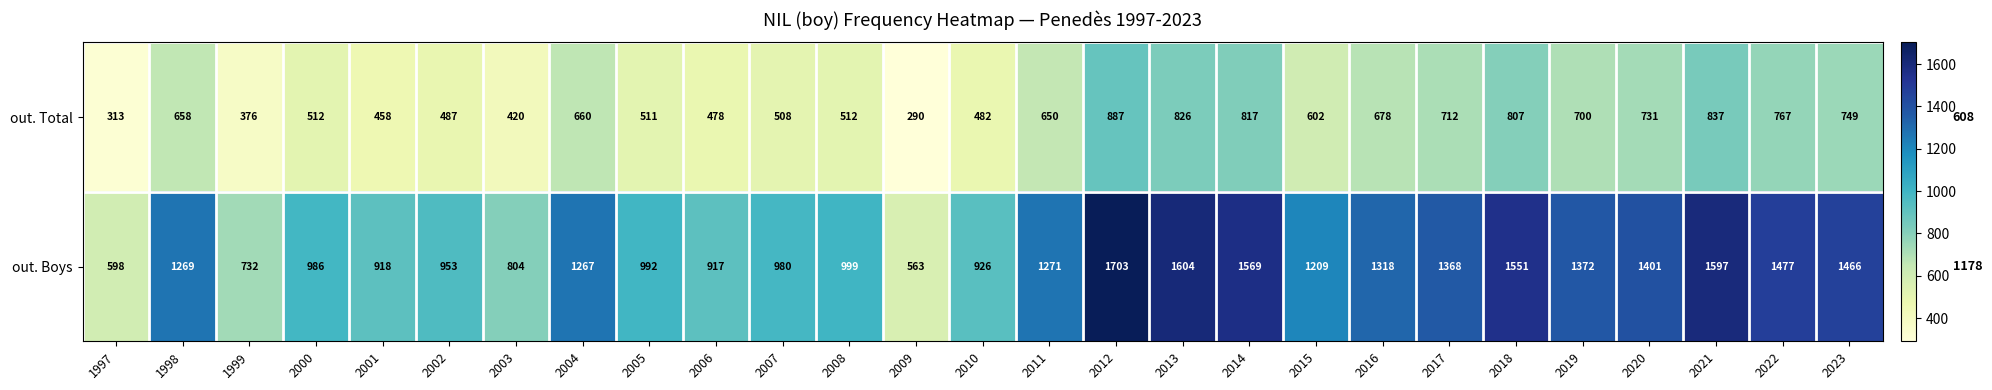

What is the total value across all series at 2000?

1498